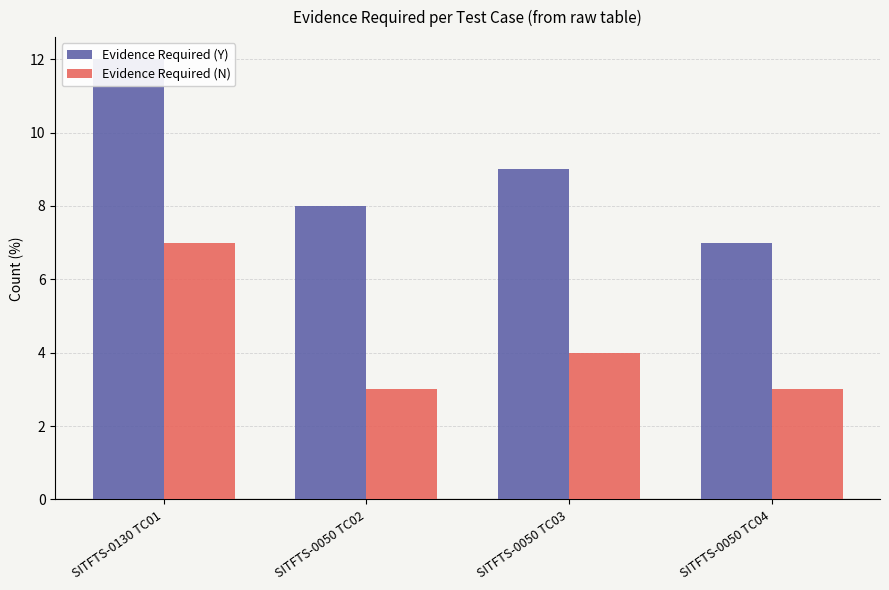

Between SITFTS-0050 TC04 and SITFTS-0130 TC01, which is larger?

SITFTS-0130 TC01